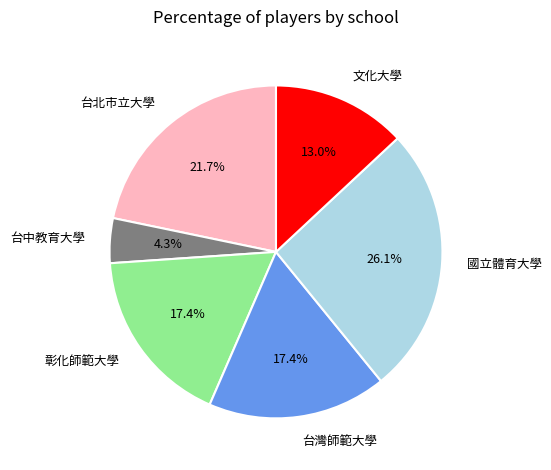

Count the number of slices in the pie.

6